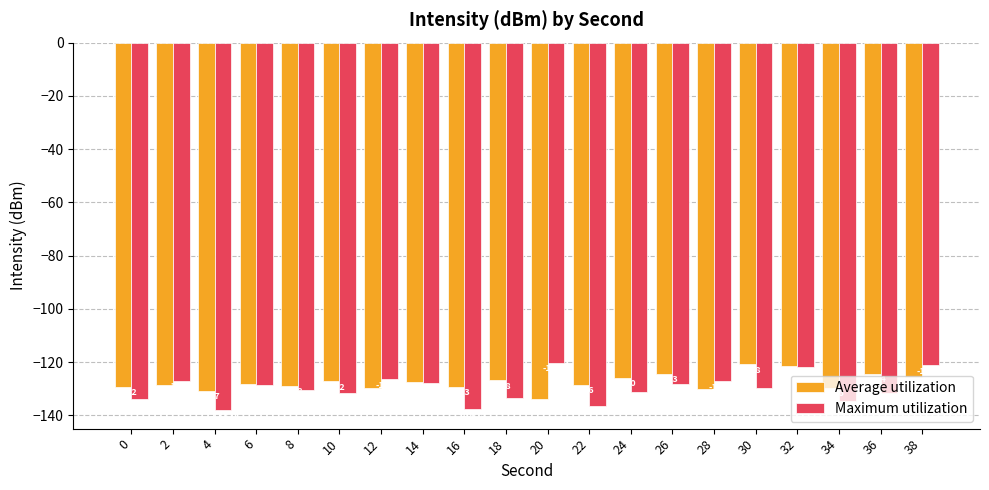

What is the difference between the Average utilization values at 2 and 30?

7.8